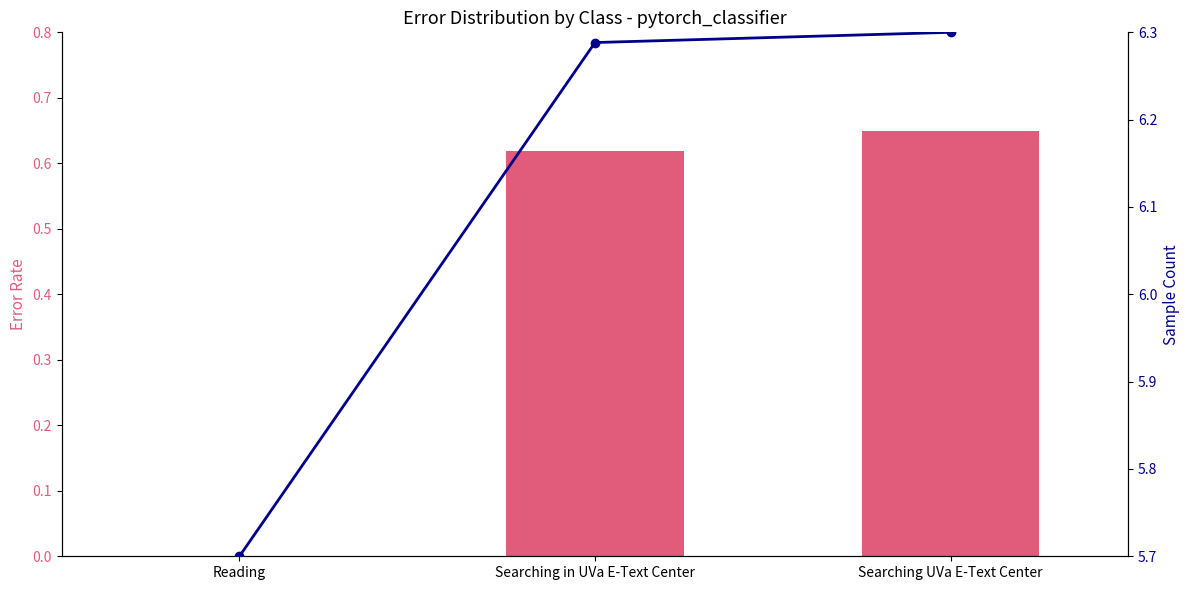

True or false: work_id has a value of 0.6 at Searching in UVa E-Text Center.

True